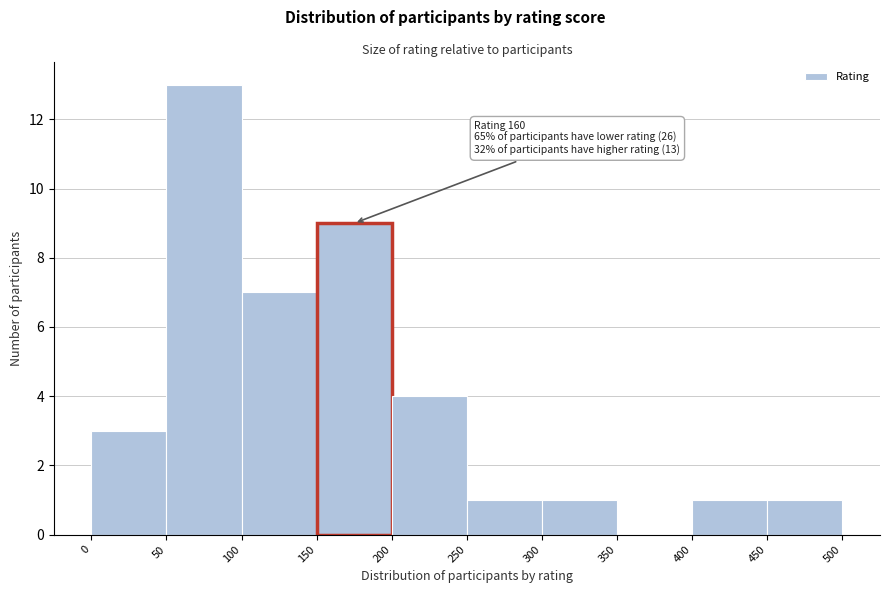

Over which range of the x-axis is the bar tallest?

50 to 100